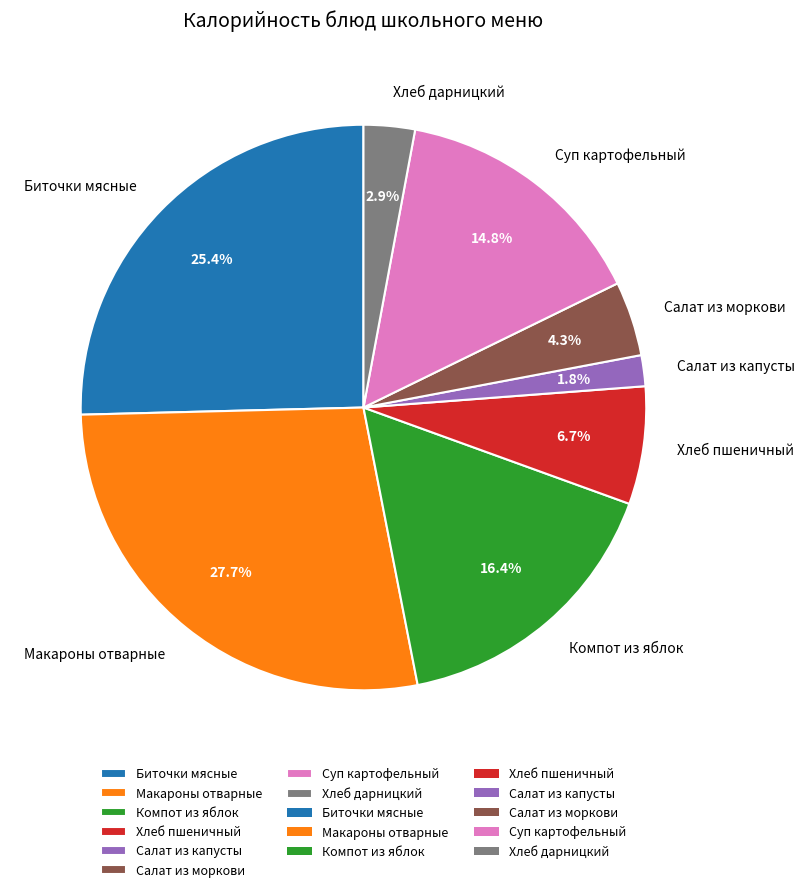

To the nearest percent, what is the difference between the largest and smallest slice percentages?

26%